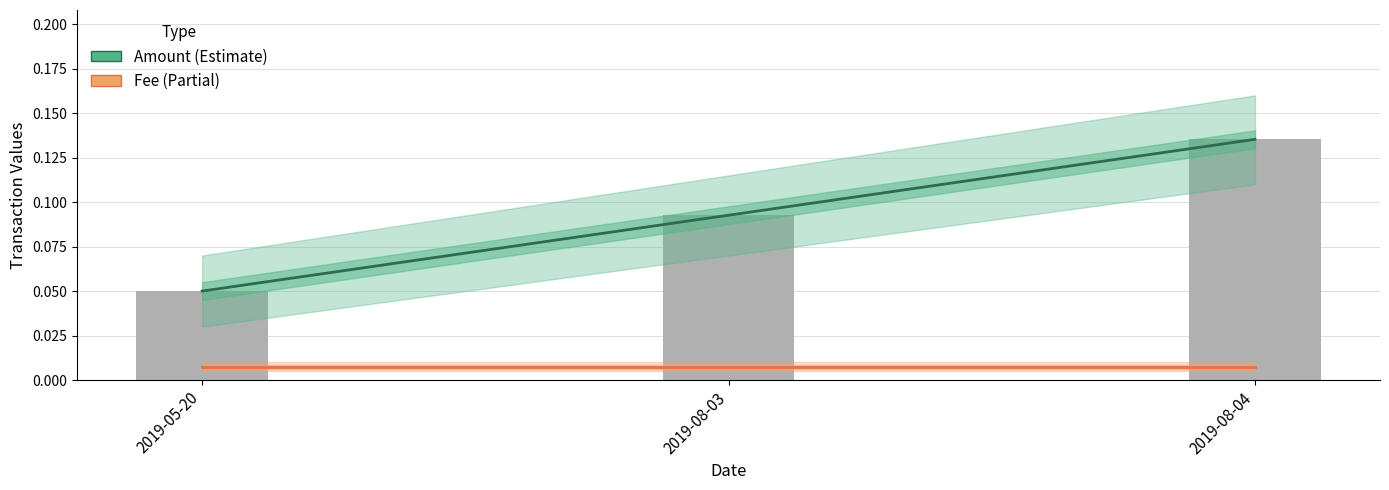

List the series in order of their peak value, lowest first.

Fee, Amount